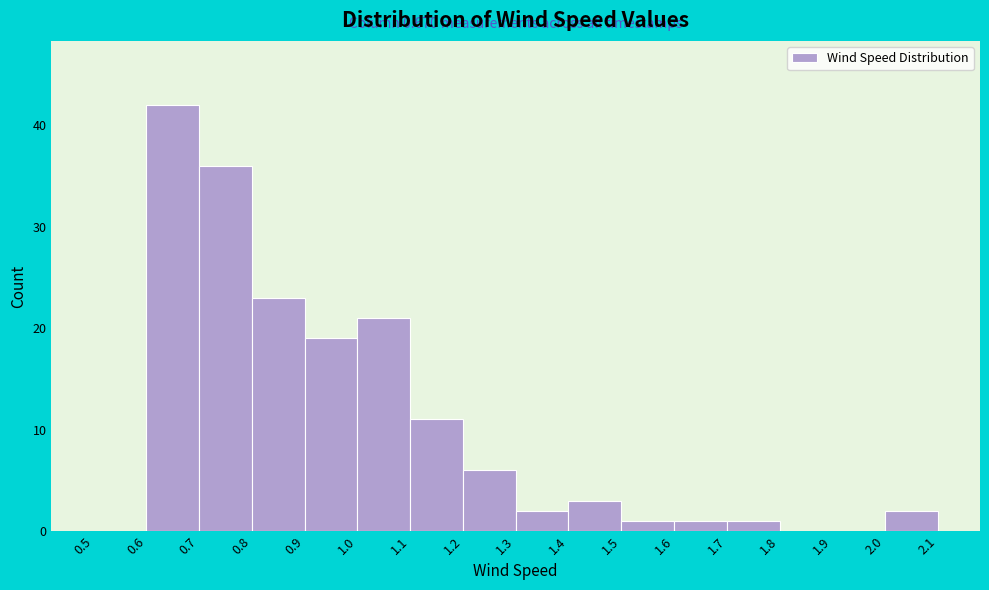

Over which range of the x-axis is the bar tallest?

0.6 to 0.7